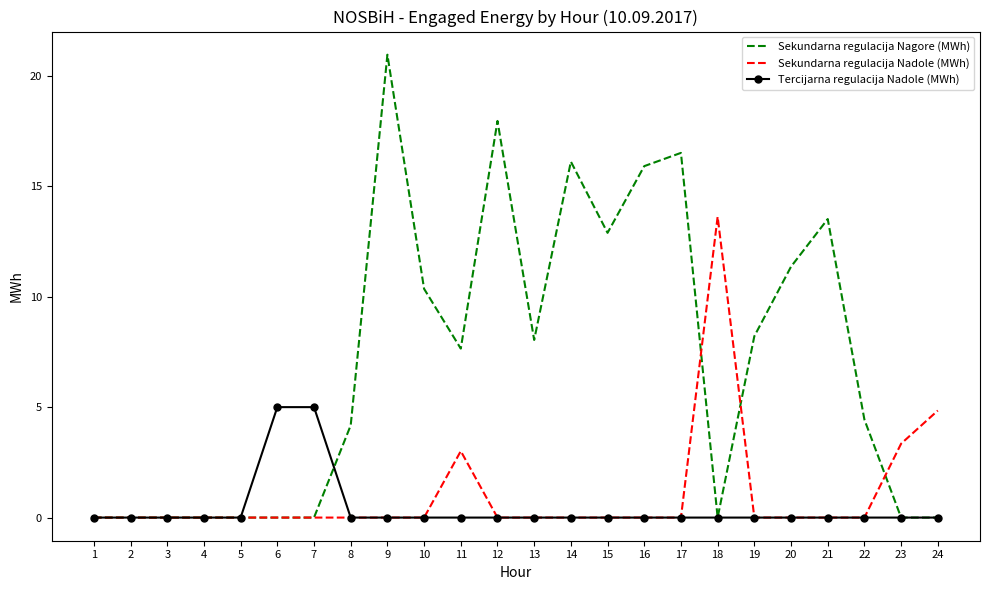

After their last crossing, which series has the higher values: Sekundarna regulacija Nadole (MWh) or Sekundarna regulacija Nagore (MWh)?

Sekundarna regulacija Nadole (MWh)